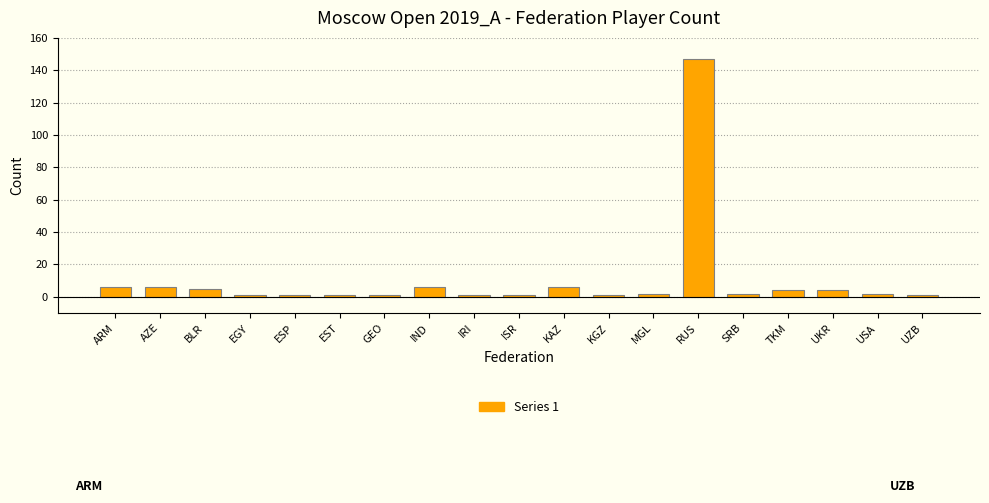

Reading left to right, transcribe all the data shown in this chart.

ARM=6	AZE=6	BLR=5	EGY=1	ESP=1	EST=1	GEO=1	IND=6	IRI=1	ISR=1	KAZ=6	KGZ=1	MGL=2	RUS=147	SRB=2	TKM=4	UKR=4	USA=2	UZB=1